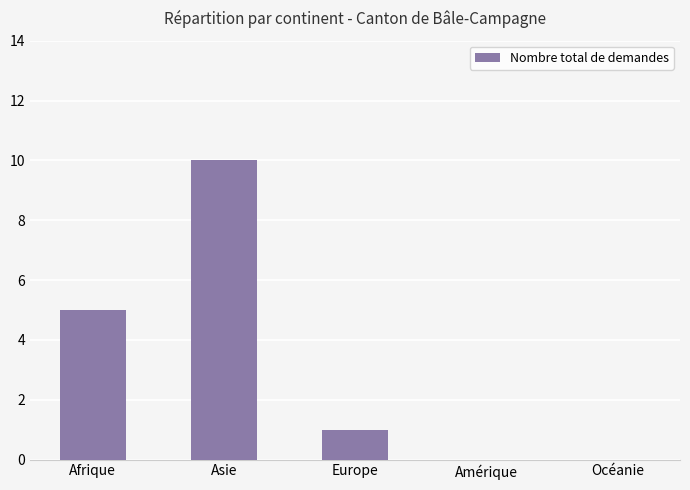

How many distinct data groups are displayed?

1